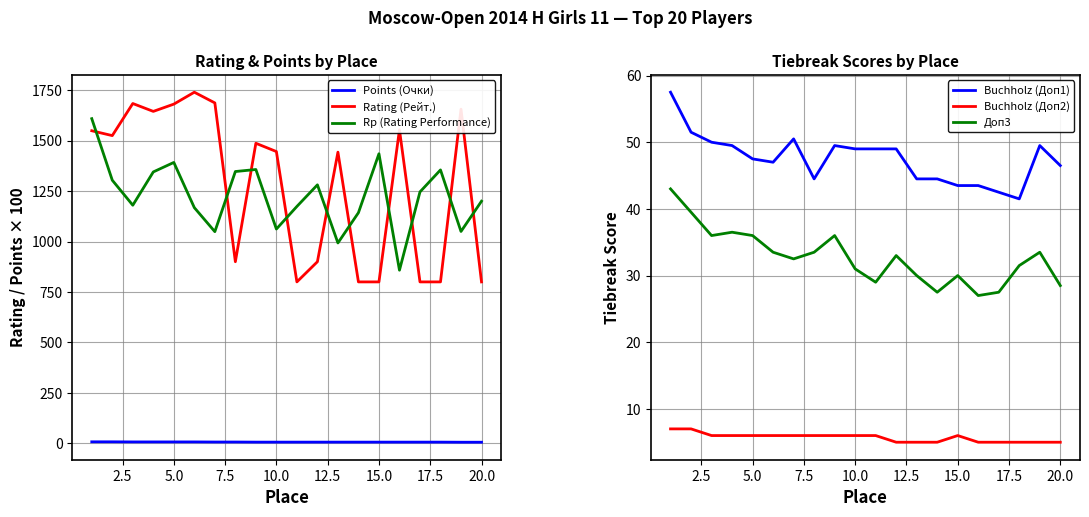

How many intersections are there between Rp (Rating Performance) and Rating (Рейт.)?

10